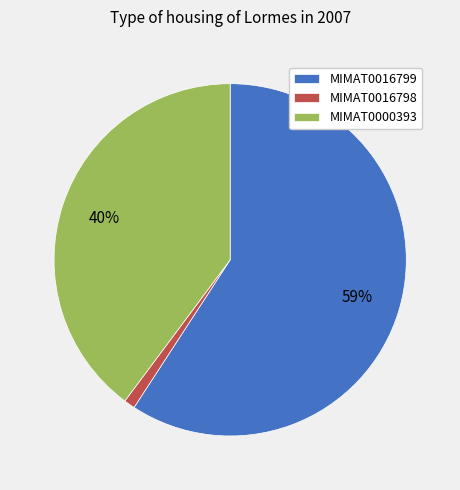

To the nearest percent, what is the combined percentage of MIMAT0000393 and MIMAT0016798?

41%